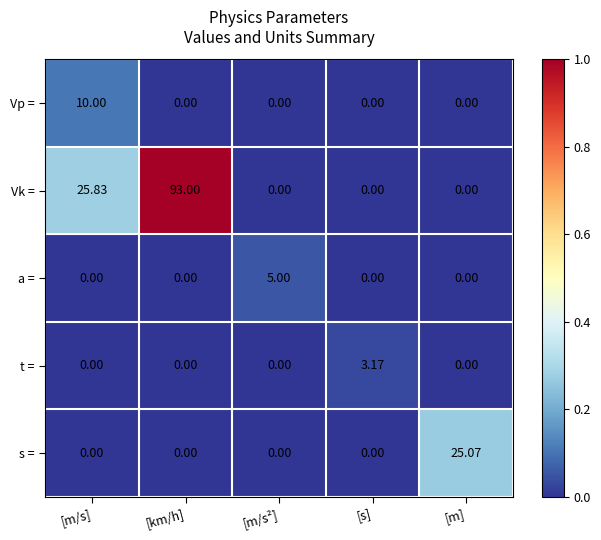

At which category is the sum across all series the highest?

[km/h]